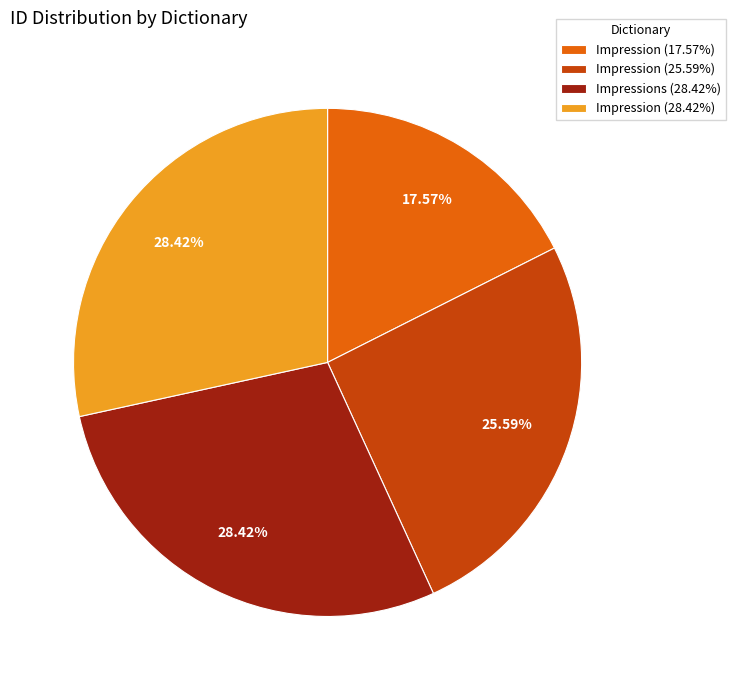

Between Impression (28.42%) and Impression (25.59%), which is larger?

Impression (28.42%)